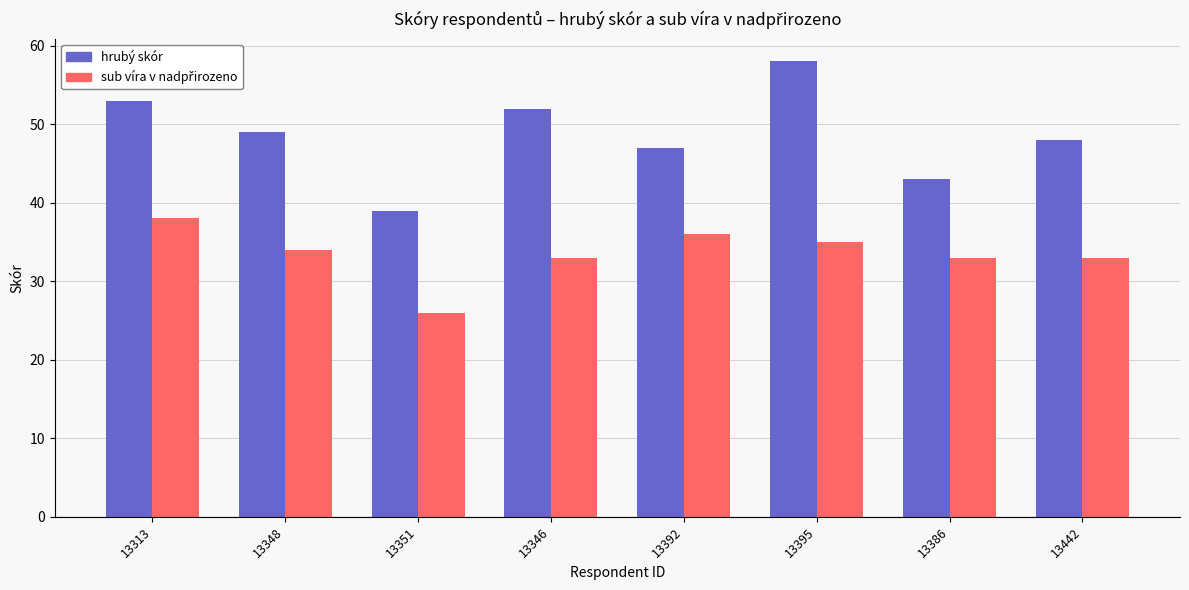

How many categories are shown in the chart?

8